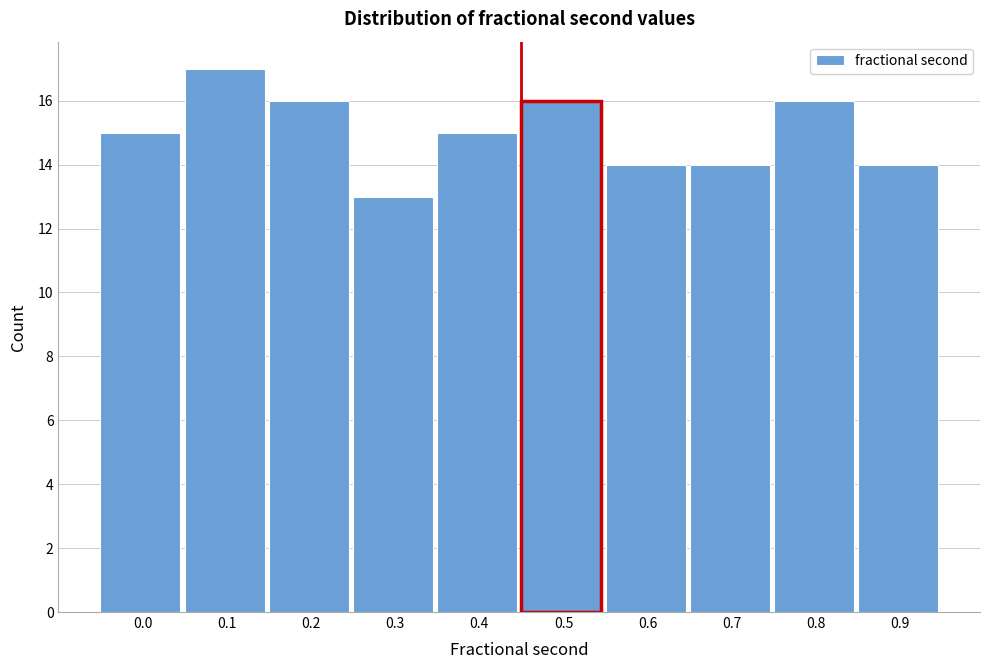

Reading left to right, list all the values displayed in this chart.

15	17	16	13	15	16	14	14	16	14